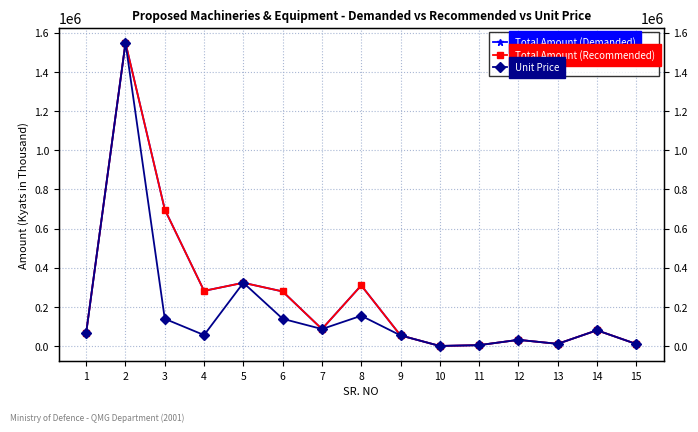

True or false: Total Amount (Recommended) and Total Amount (Demanded) intersect in this chart.

False